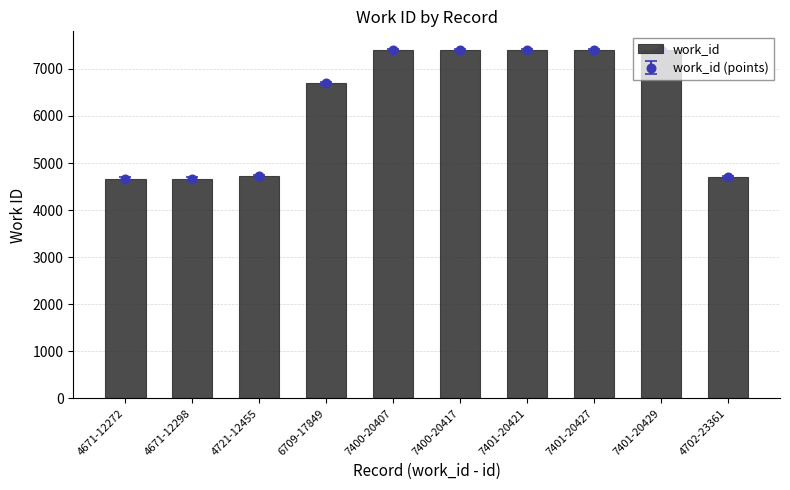

List the labels in order of value, smallest first.

4671-12272, 4671-12298, 4702-23361, 4721-12455, 6709-17849, 7400-20407, 7400-20417, 7401-20421, 7401-20427, 7401-20429